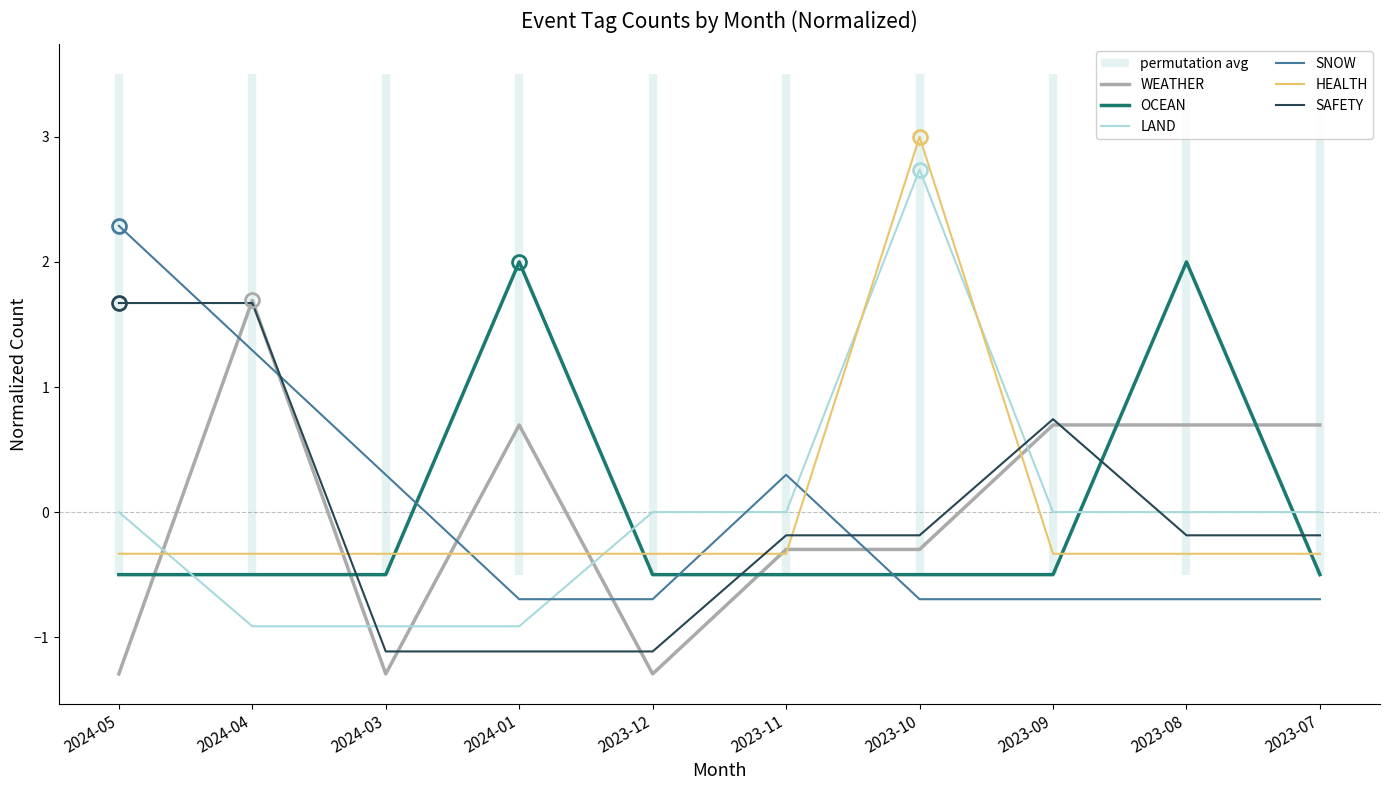

How many series are shown in this chart?

6